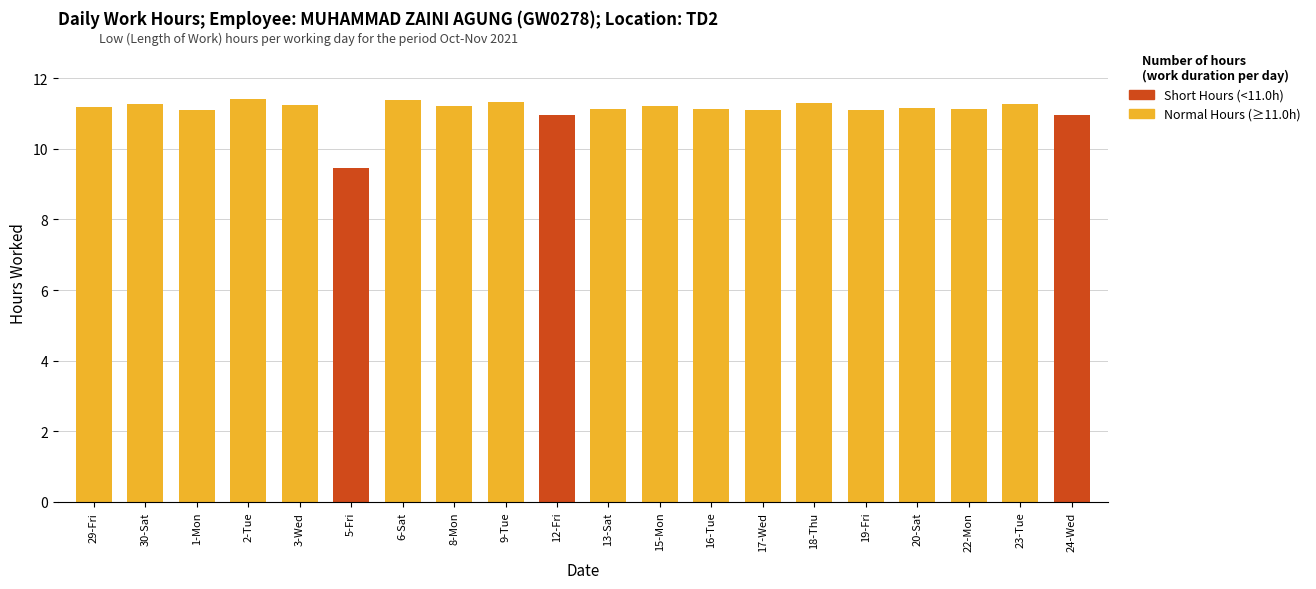

Is it true that the value at 30-Sat is 4.2?

False